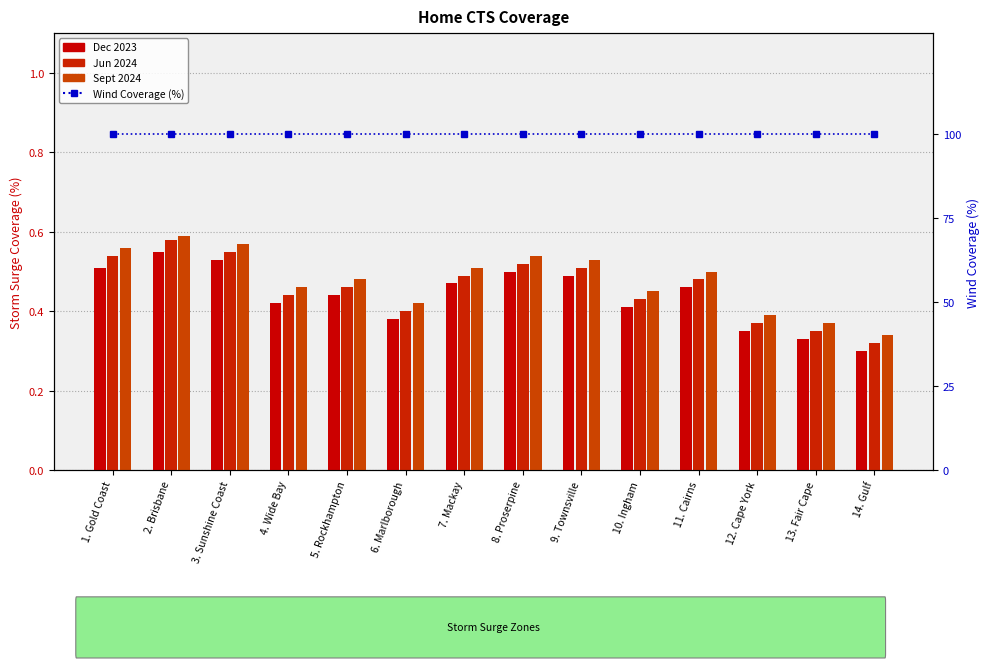

Which series has the widest spread of values?

Jun 2024